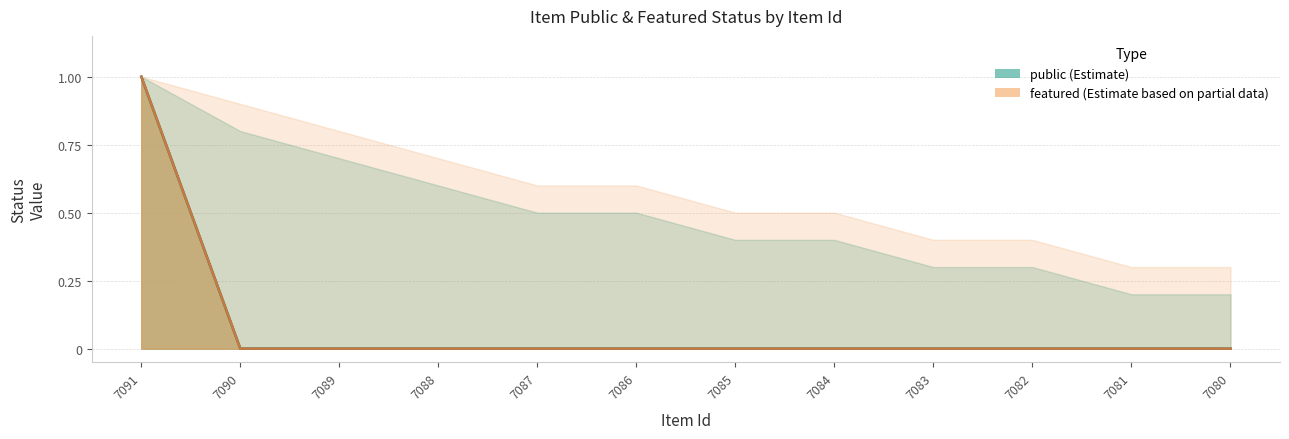

What are all the series names shown in the legend?

public, featured